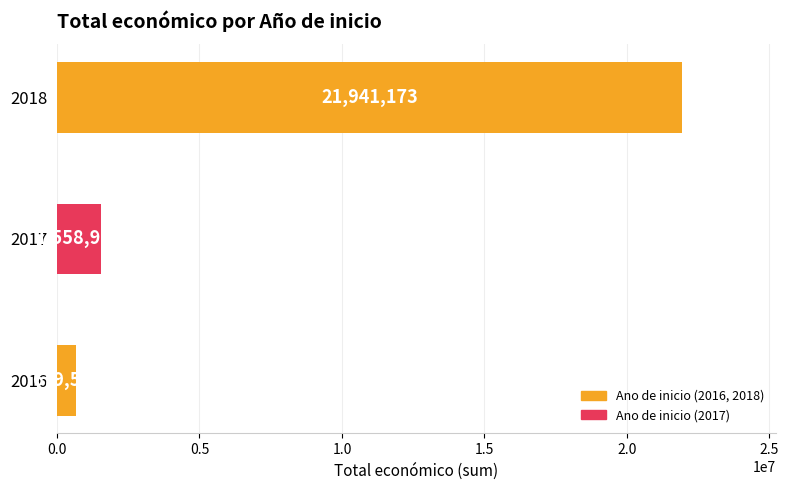

How many bars are there in total?

3